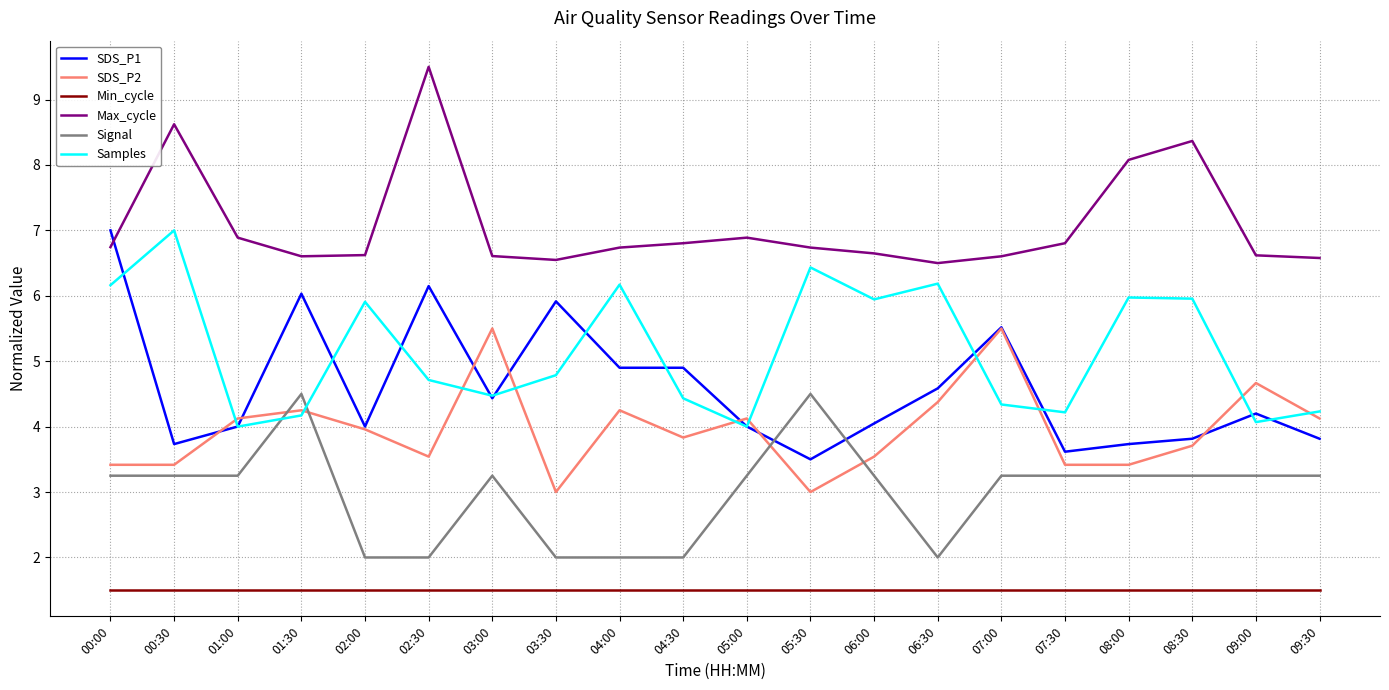

True or false: SDS_P2 has a value of 7.4 at 01:30.

False